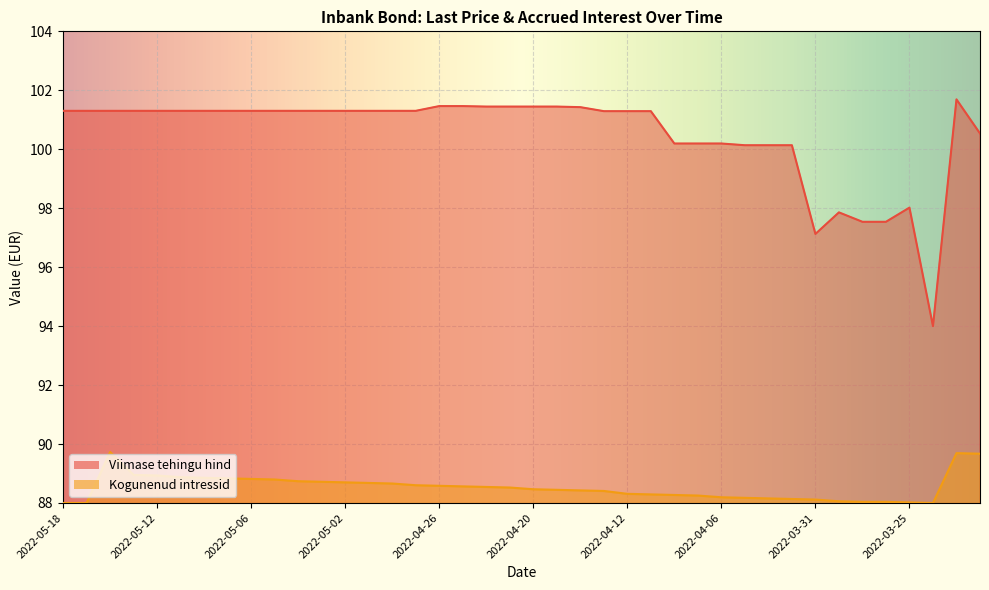

True or false: Viimase tehingu hind and Kogunenud intressid cross at least once.

False